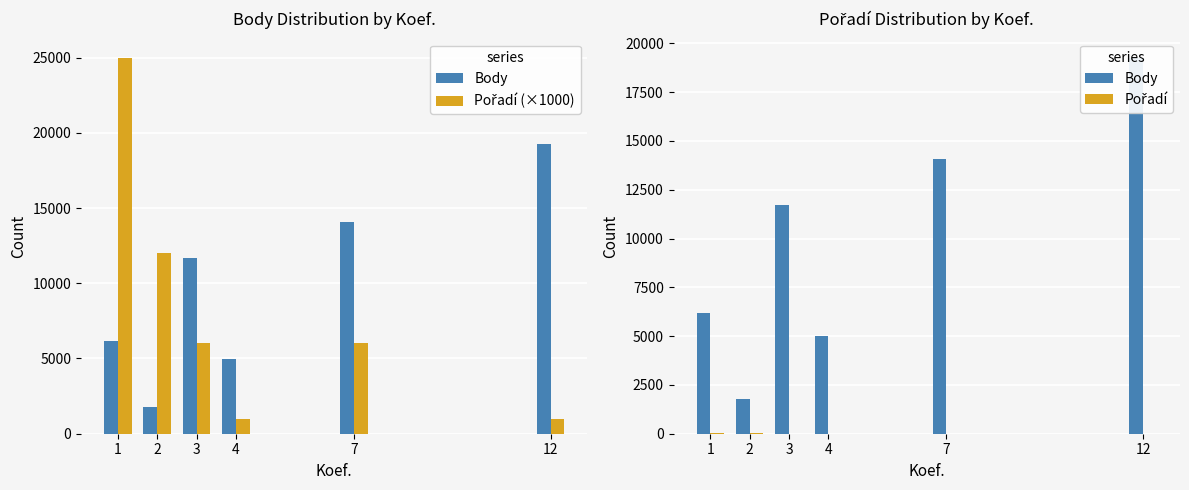

Is it true that Body equals 1284 at 4?

False